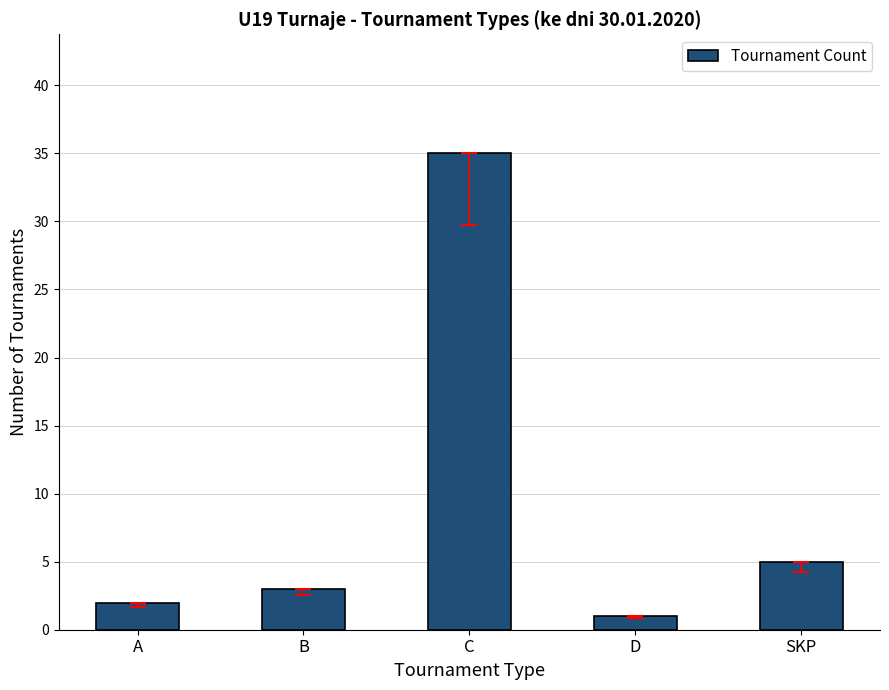

Count the number of categories in the chart.

5